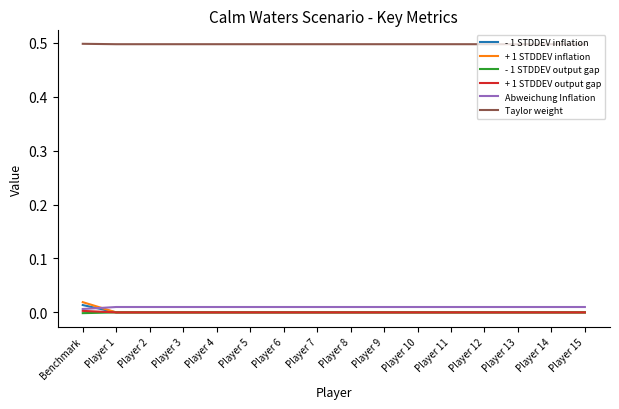

The value of Abweichung Inflation at Player 3 is 0.0. True or false?

True